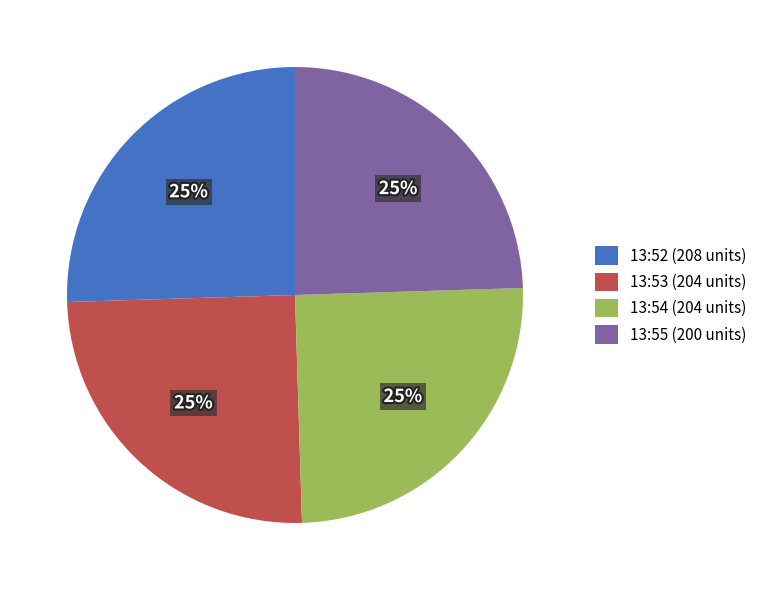

To the nearest percent, what is the combined percentage of 13:53 (204 units) and 13:52 (208 units)?

50%